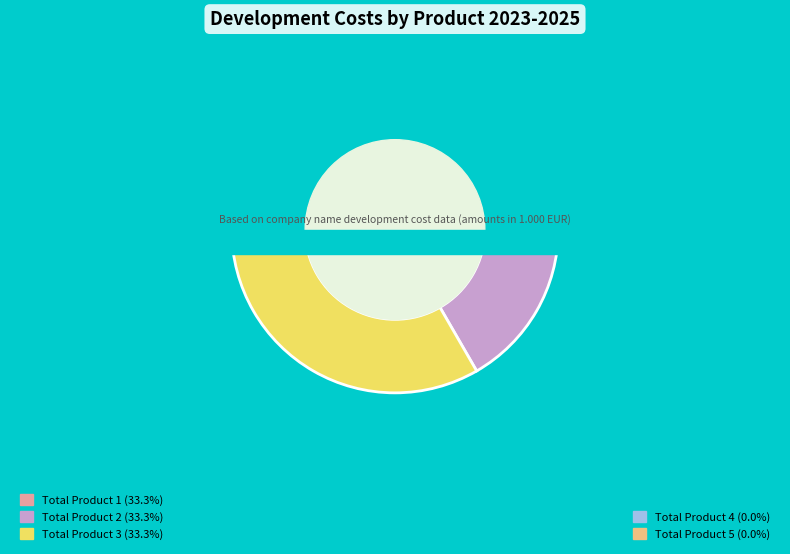

True or false: Total Product 3 accounts for 27% of the total.

False